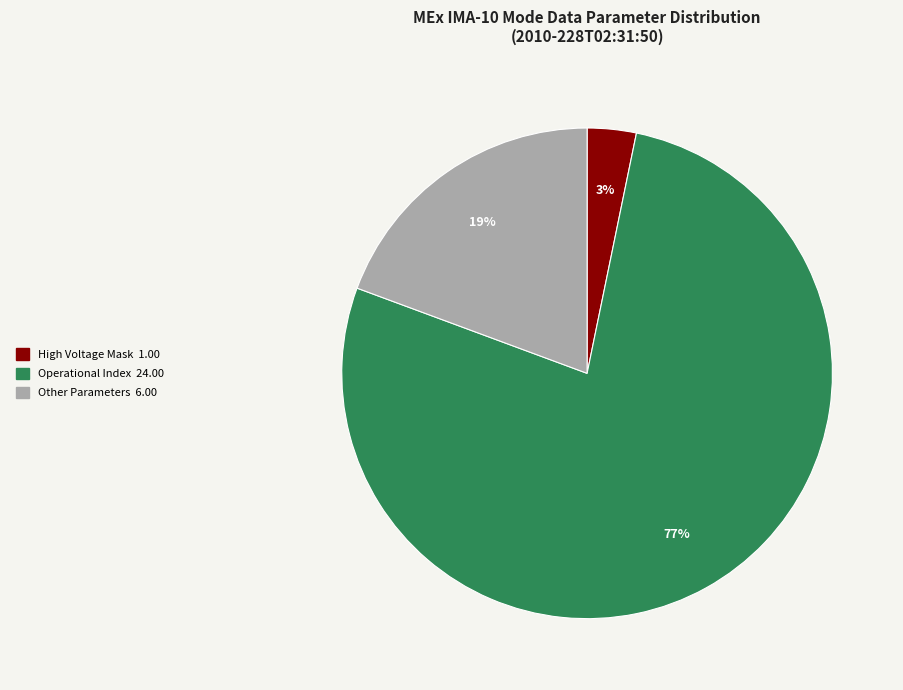

To the nearest percent, what is the average slice percentage?

33%